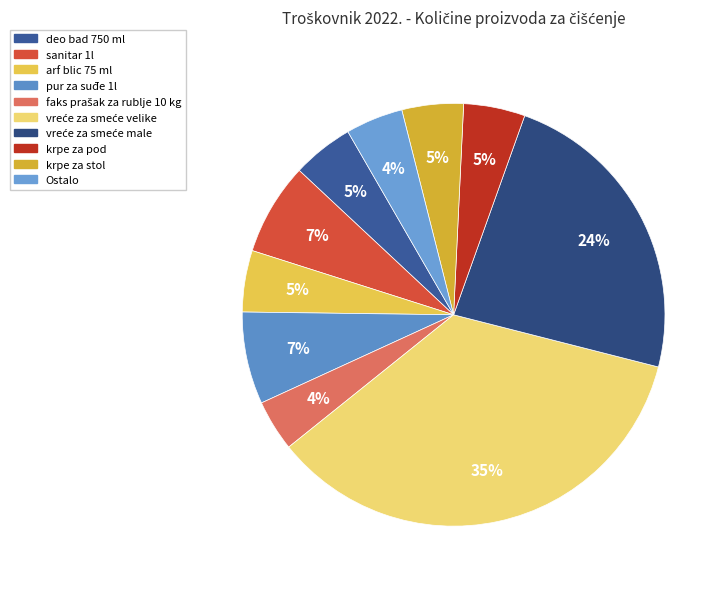

To the nearest percent, what percentage of the pie is krpe za stol?

5%